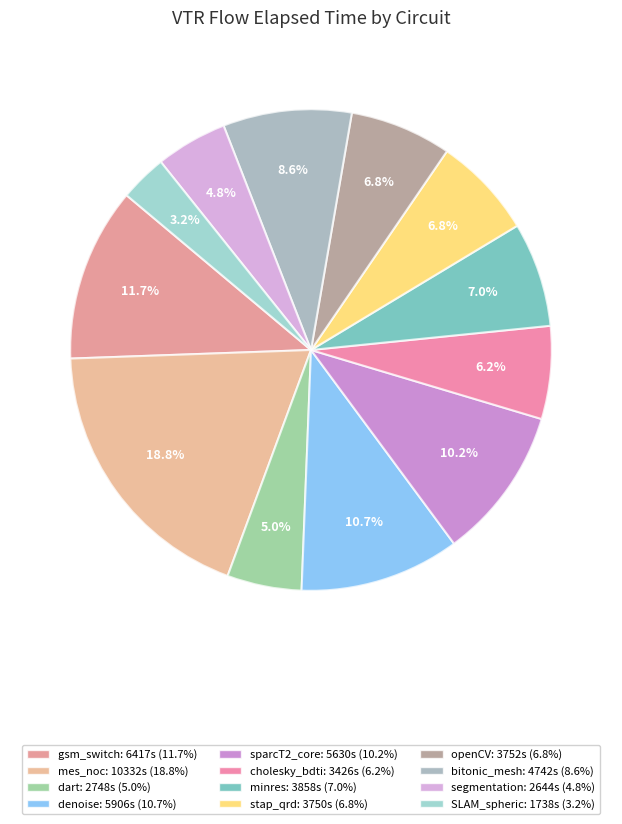

How many segments does this pie chart have?

12